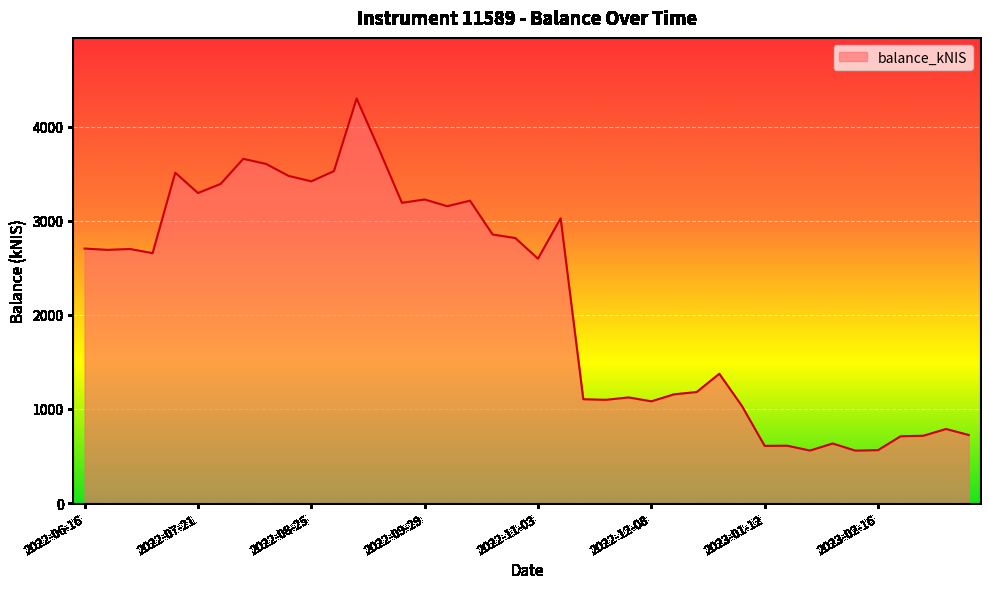

How many lines are shown in the chart?

1